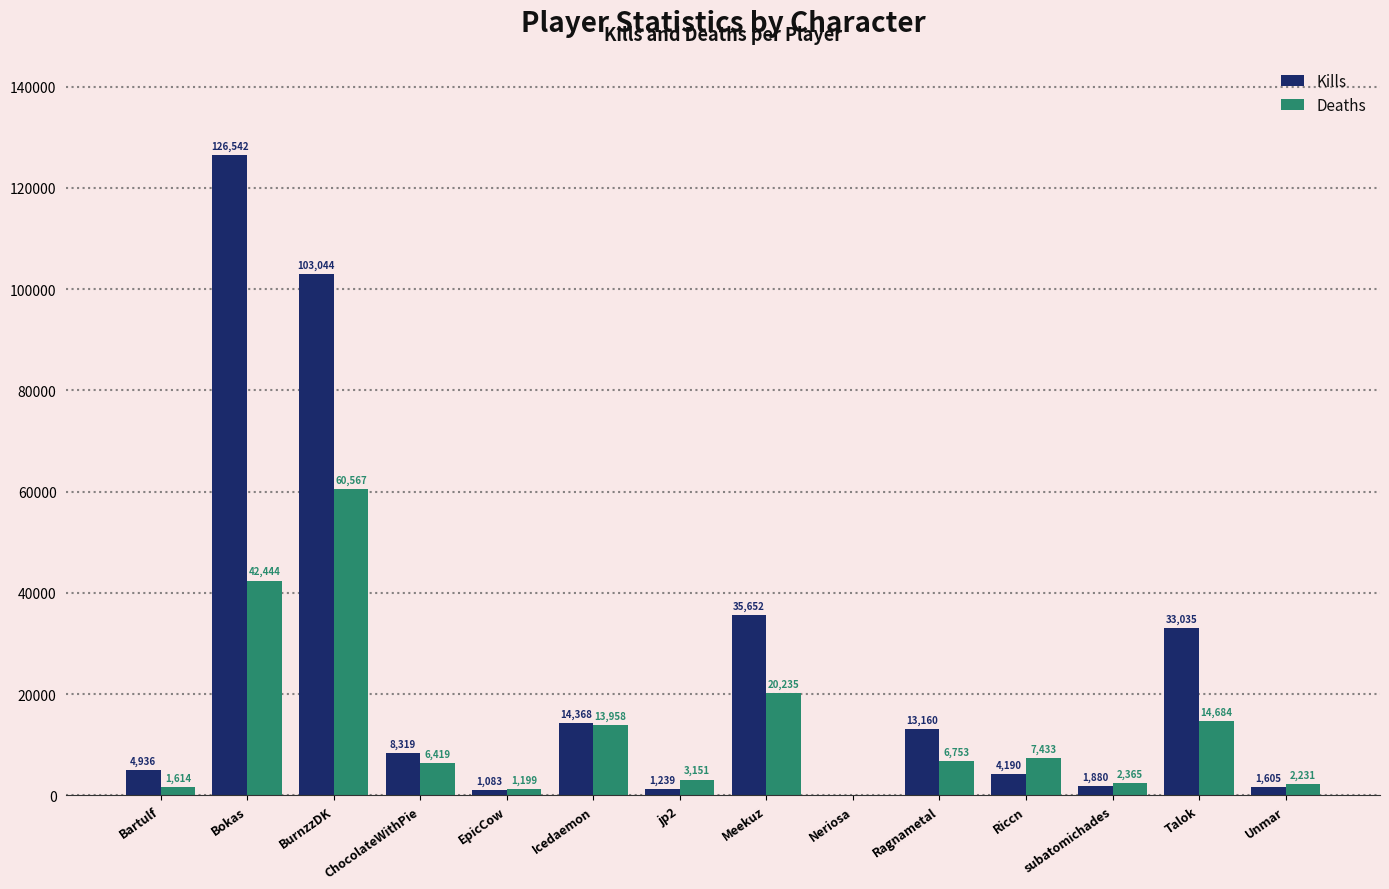

What is the sum of all Deaths values?

183053